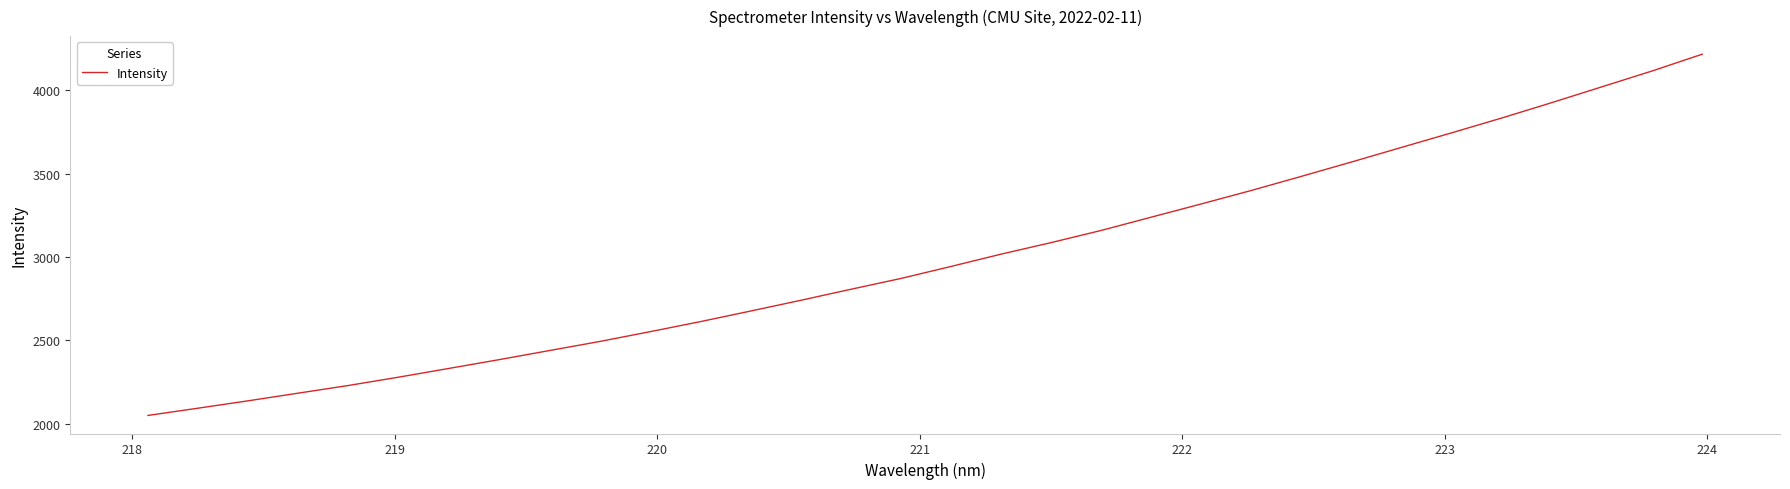

What is the minimum value shown in the chart?

2049.6